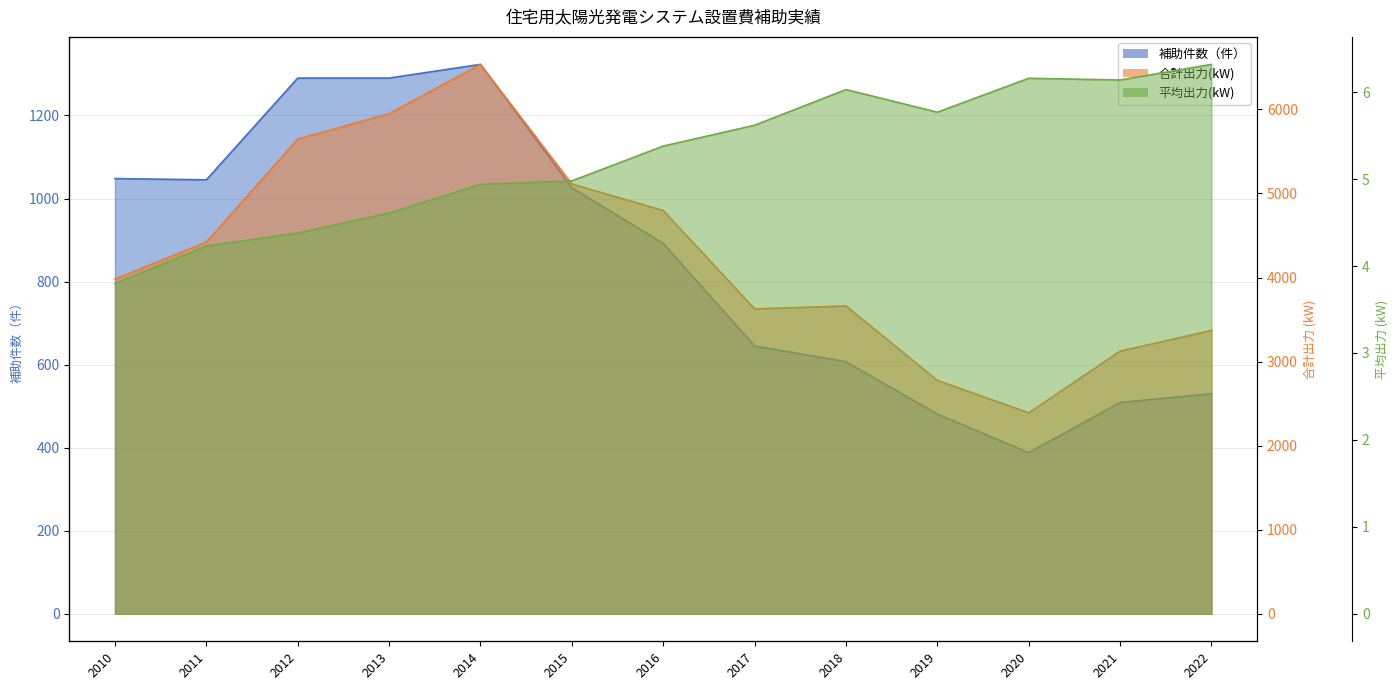

How many distinct data groups are displayed?

3